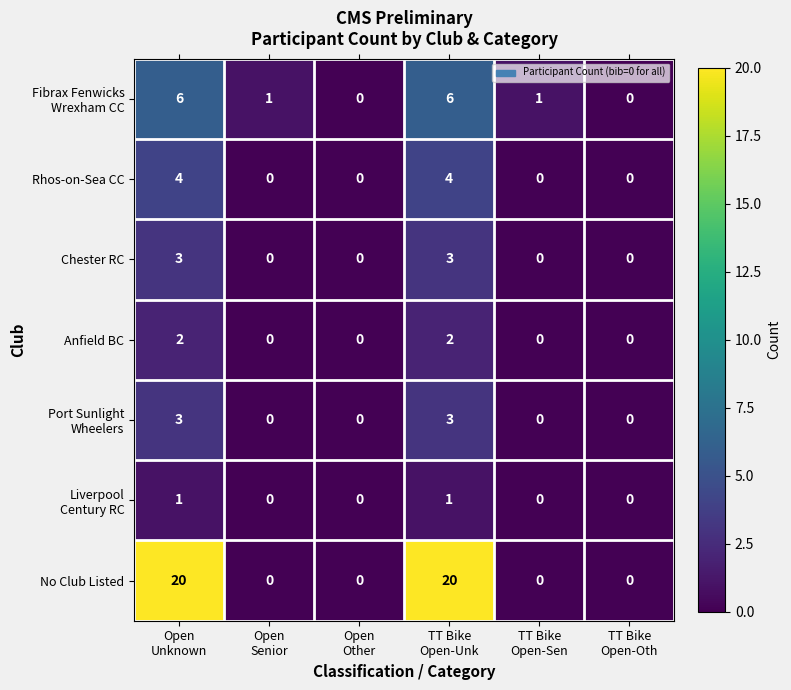

How many Rhos-on-Sea CC values are between 0 and 4?

6